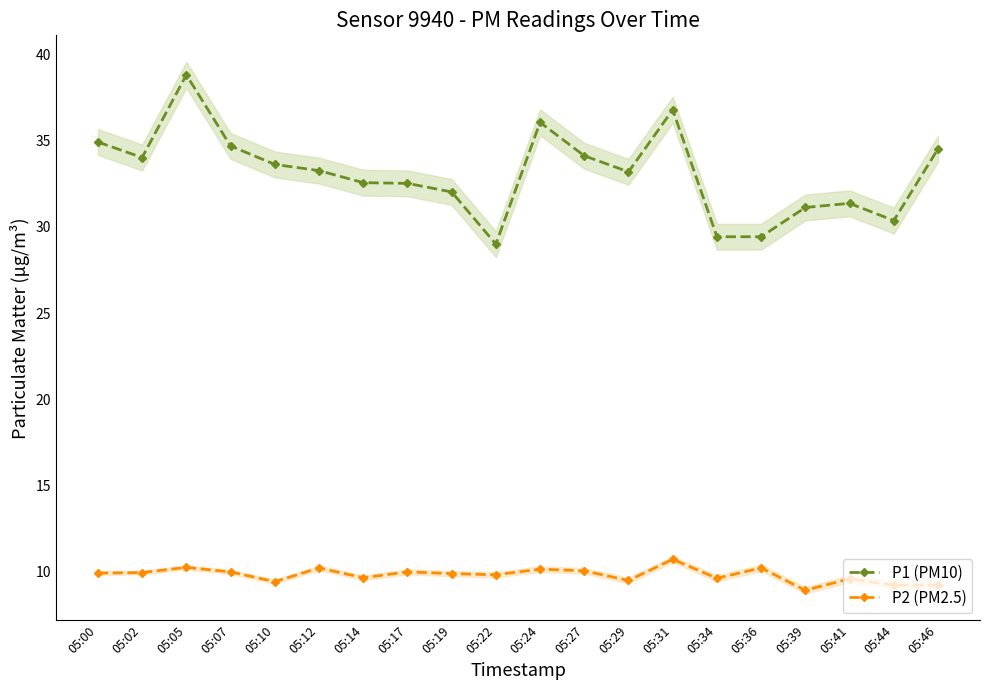

True or false: P1 (PM10) and P2 (PM2.5) cross at least once.

False